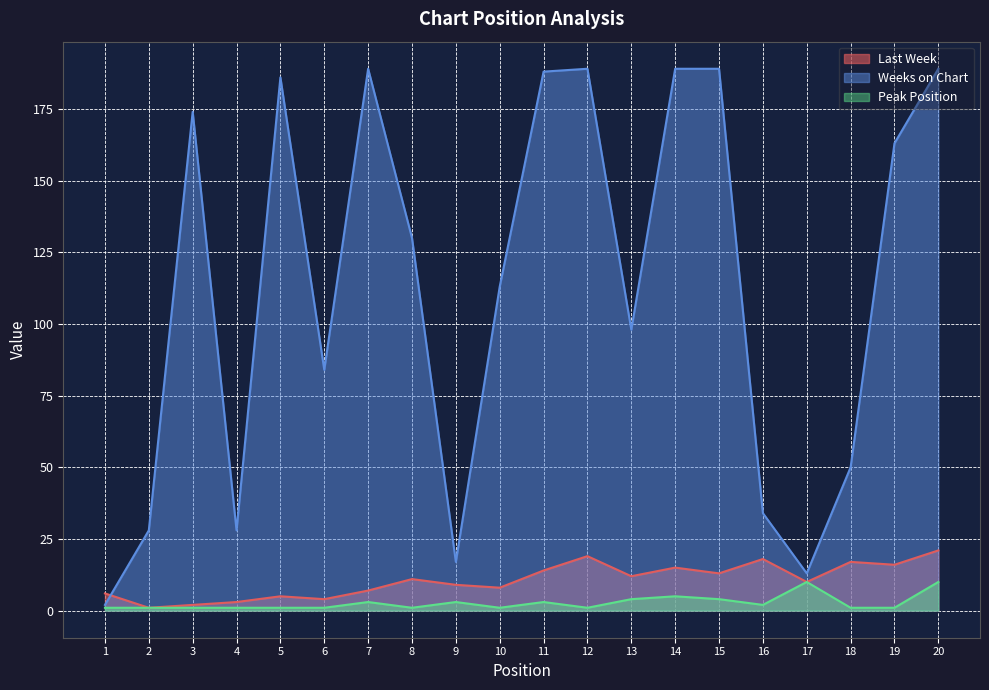

How many values in the Last Week series exceed 11?

9